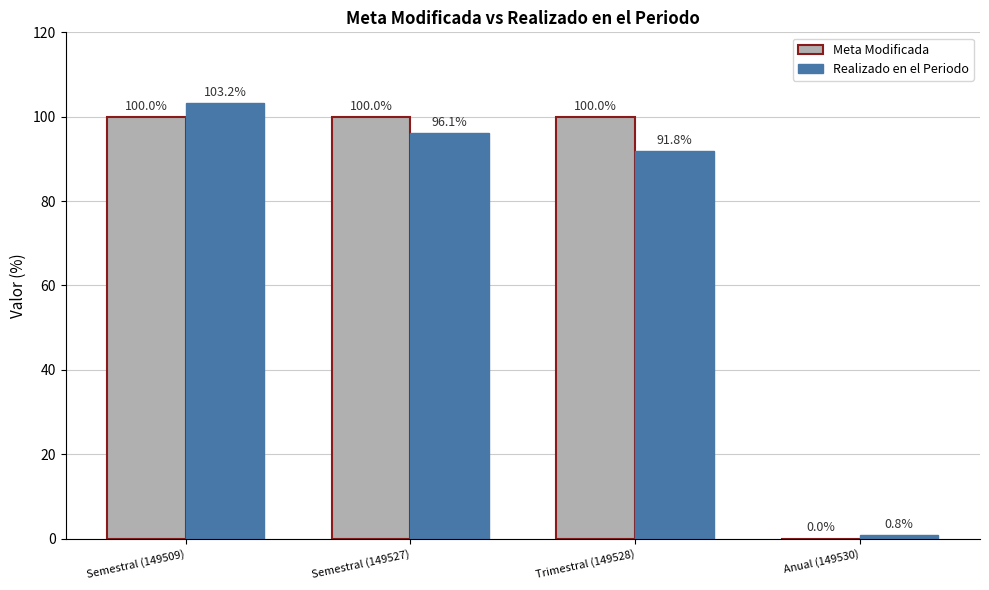

What is the spread (max minus min) of values at Anual (149530)?

0.8